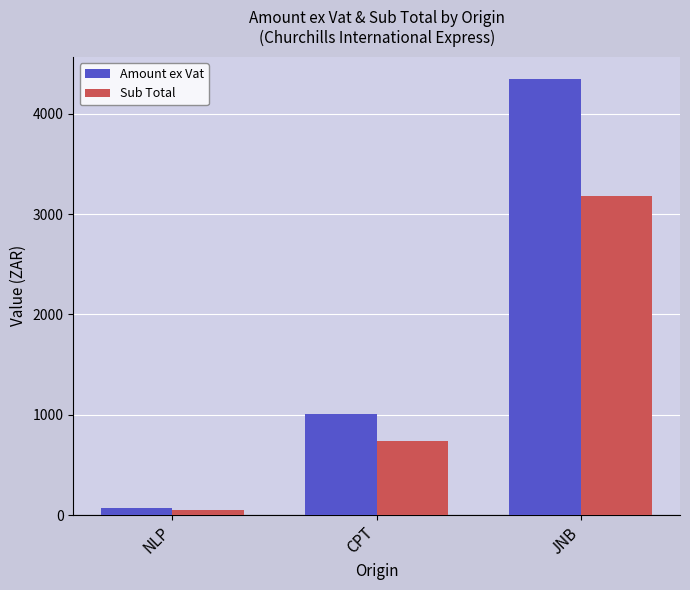

What is the total value across all series at NLP?

131.2